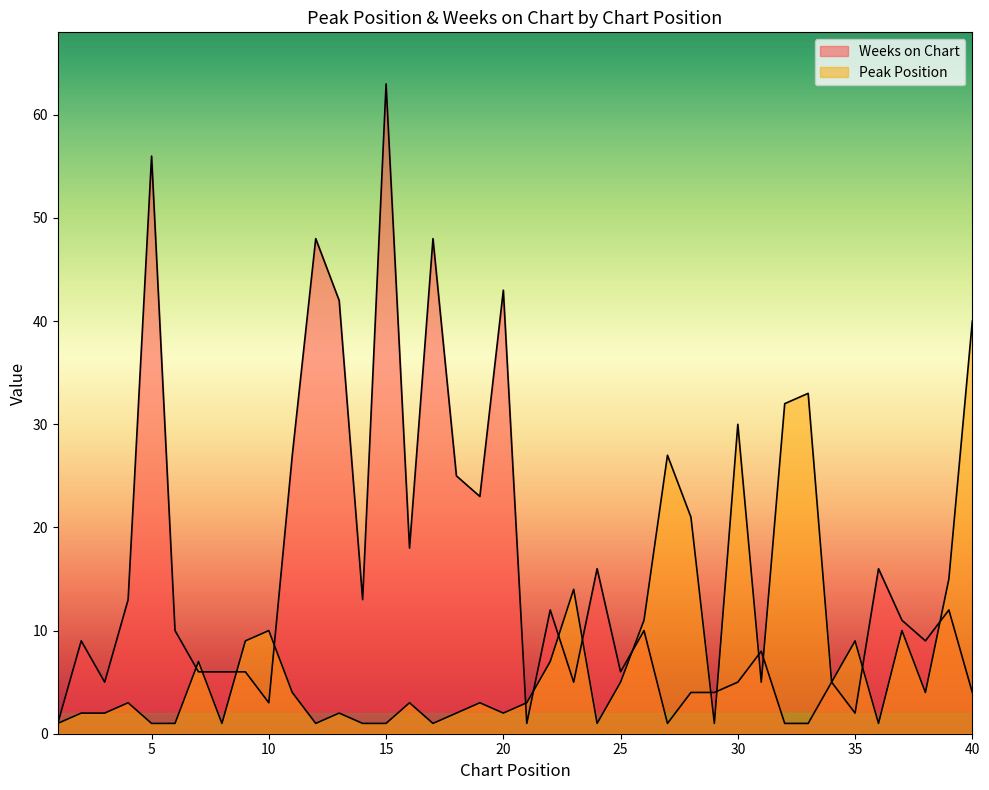

Which has a higher value, 10 or 30?

30